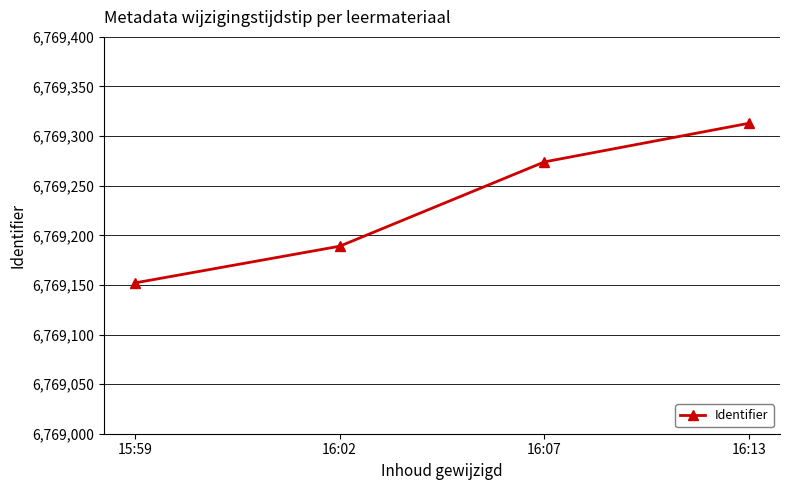

Reading right to left, extract all data points from this chart.

16:13=6769313	16:07=6769274	16:02=6769189	15:59=6769152